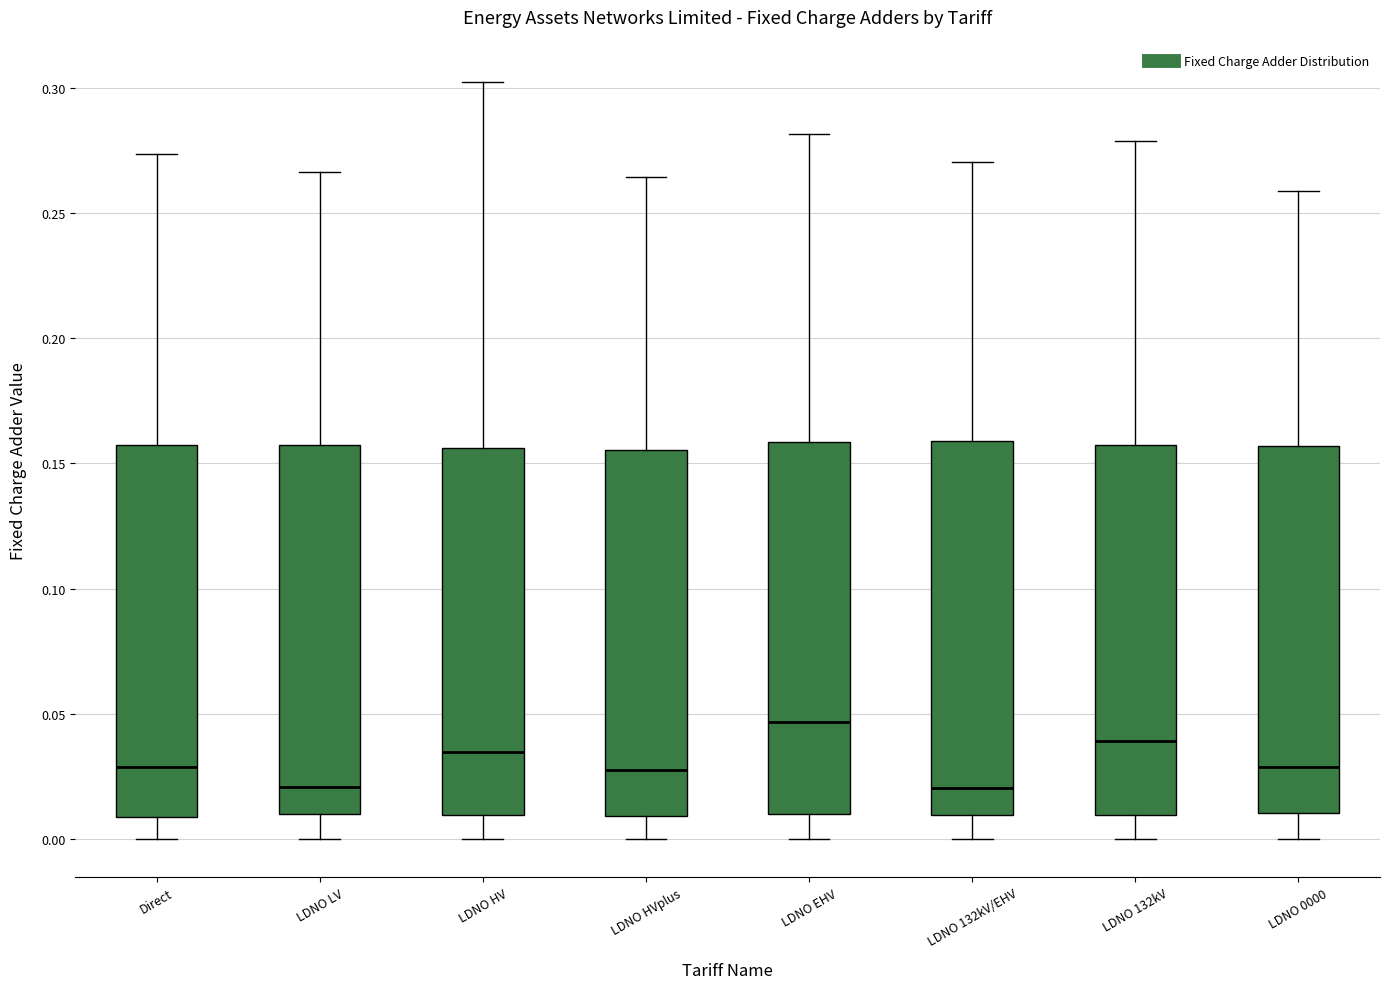

Which box's median line is the highest?

LDNO EHV